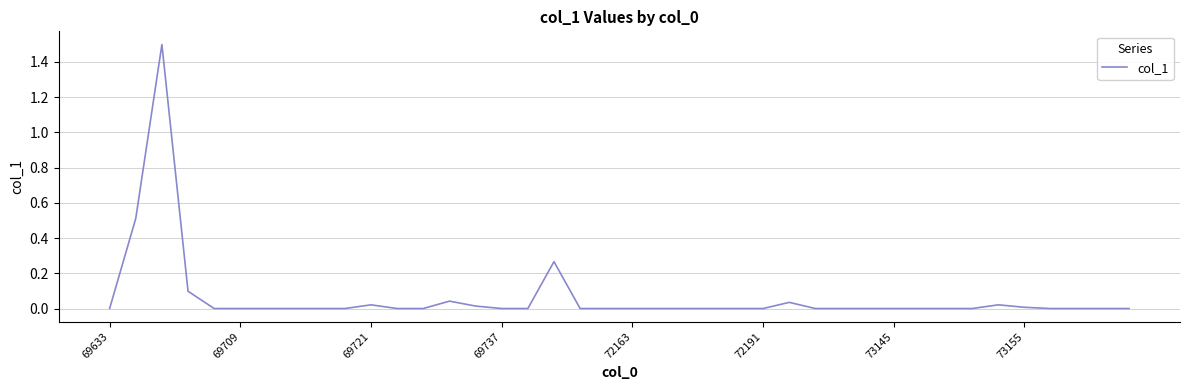

What is the difference between the maximum and minimum values?

1.5